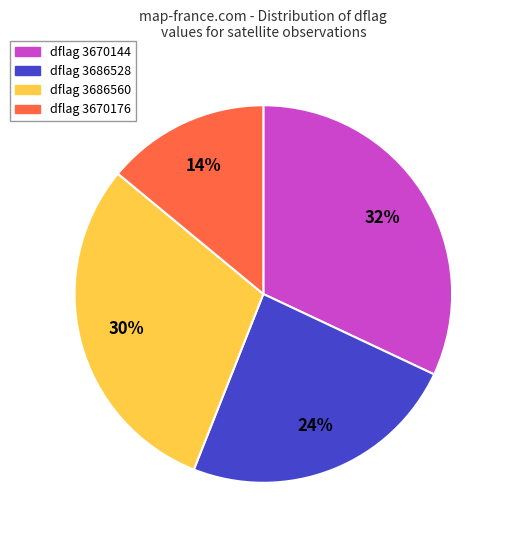

Which slice is the largest?

dflag 3670144